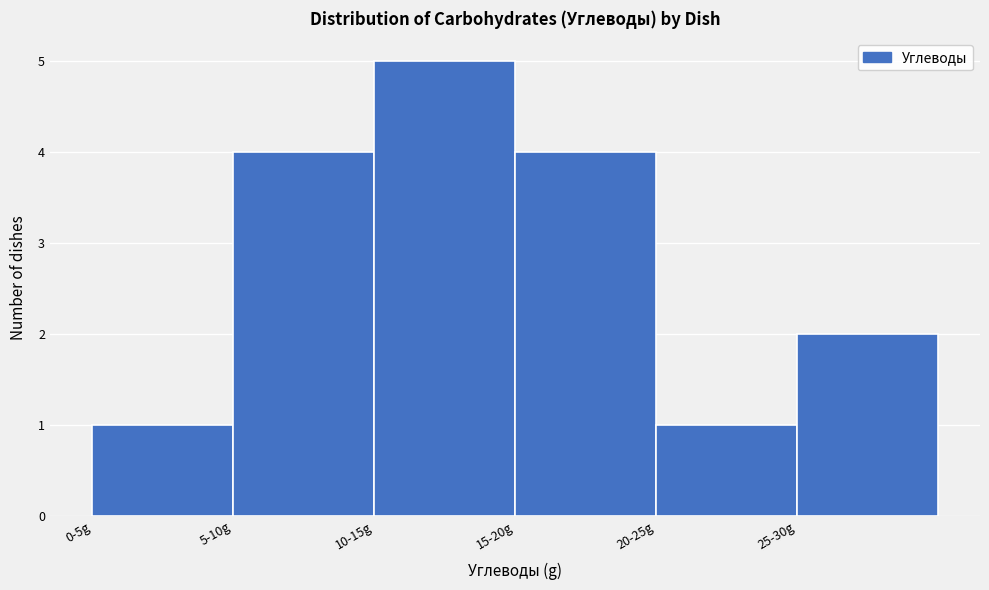

Reading right to left, what are all the values shown in this chart?

2	1	4	5	4	1